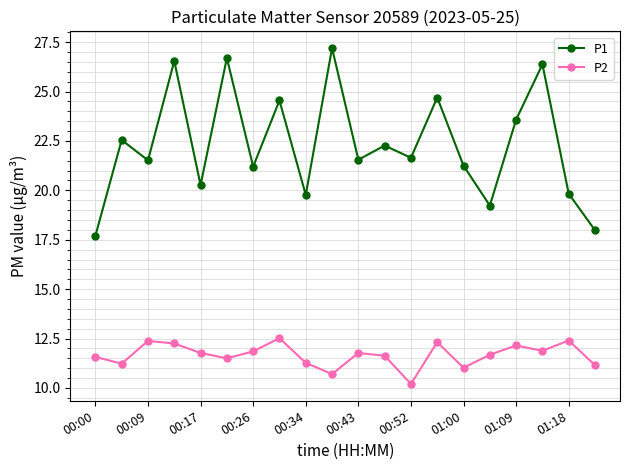

How many values in the P1 series are below 21?

6